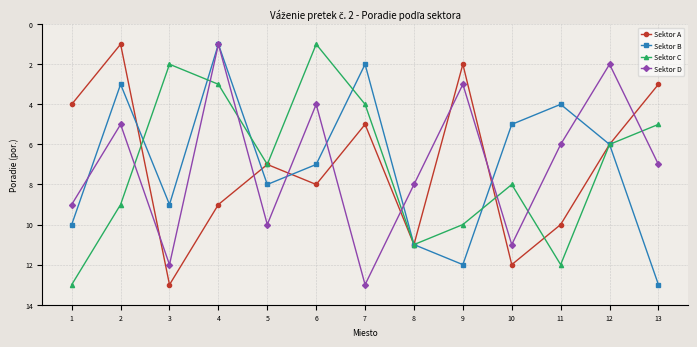

Reading right to left, transcribe all the data shown in this chart.

Sektor A: 13=3	12=6	11=10	10=12	9=2	8=11	7=5	6=8	5=7	4=9	3=13	2=1	1=4
Sektor B: 13=13	12=6	11=4	10=5	9=12	8=11	7=2	6=7	5=8	4=1	3=9	2=3	1=10
Sektor C: 13=5	12=6	11=12	10=8	9=10	8=11	7=4	6=1	5=7	4=3	3=2	2=9	1=13
Sektor D: 13=7	12=2	11=6	10=11	9=3	8=8	7=13	6=4	5=10	4=1	3=12	2=5	1=9